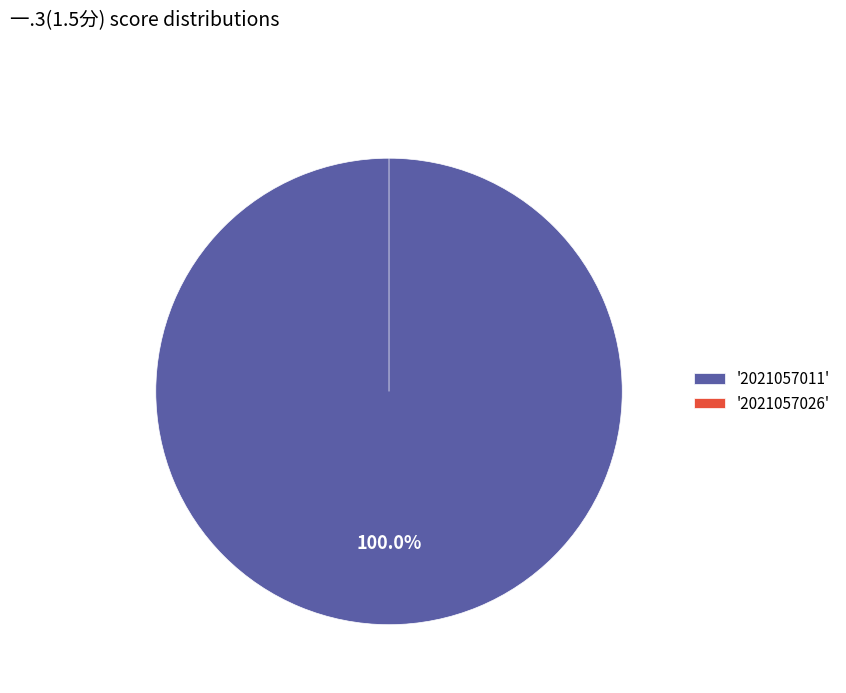

To the nearest percent, what is the average slice percentage?

50%